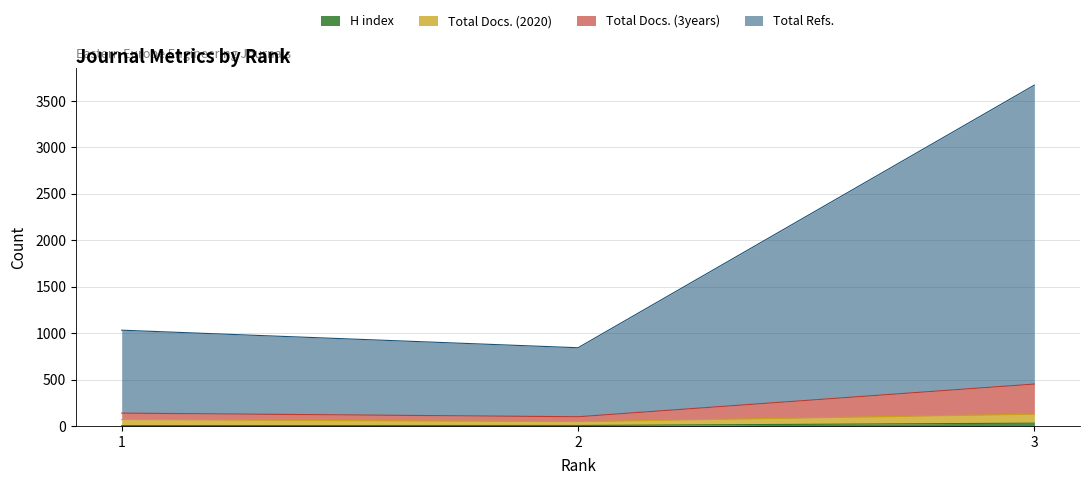

At which label does Total Docs. (2020) first exceed 69?

3